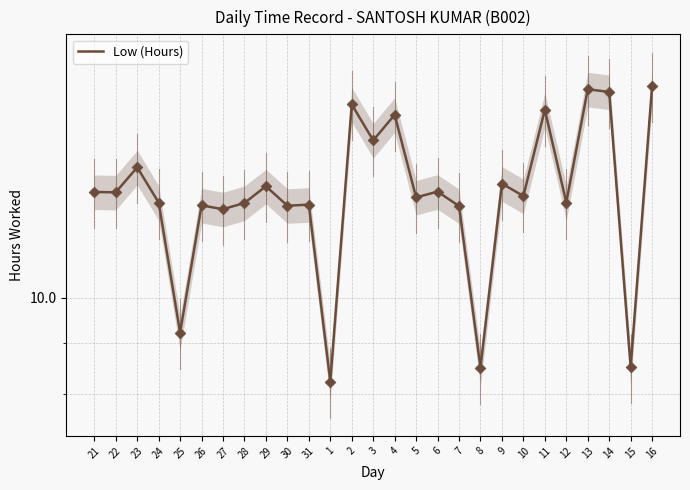

Which has a higher value, 21 or 3?

3